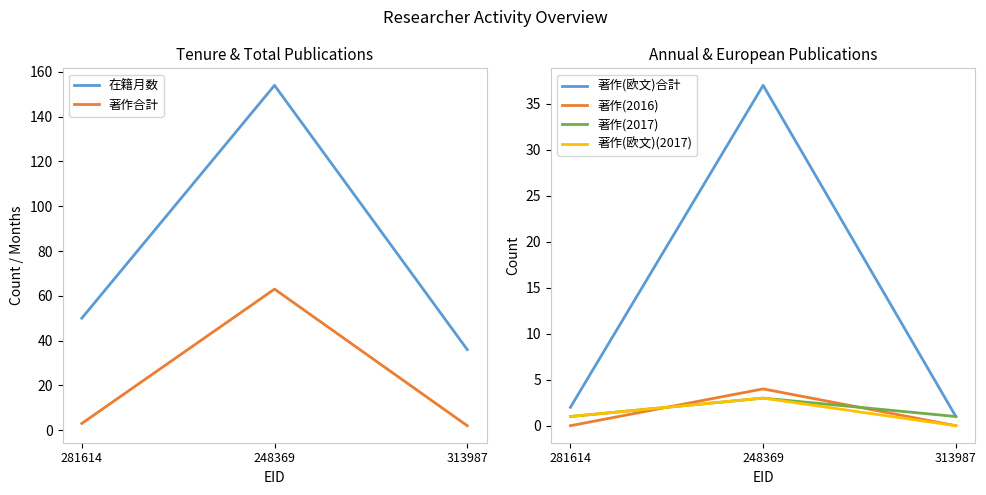

How many positive values does the 著作(欧文)(2017) series have?

2